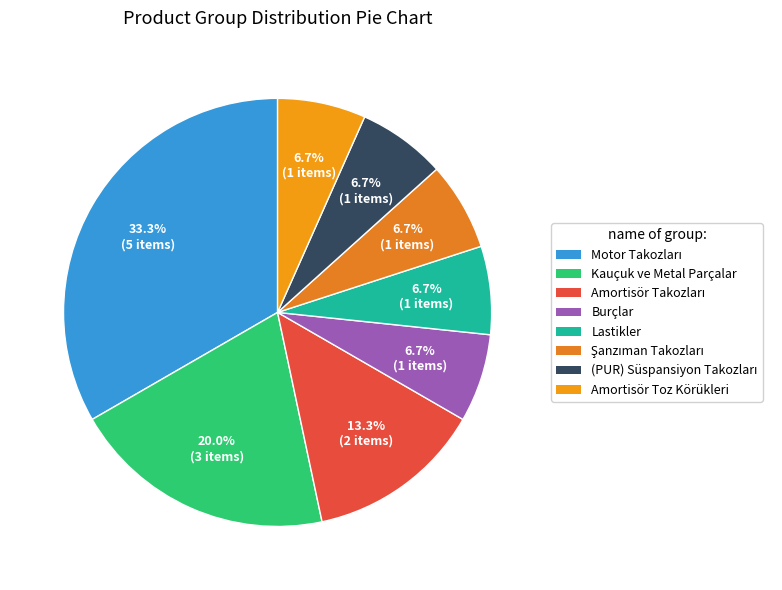

The Motor Takozları slice represents 33% of the pie. True or false?

True